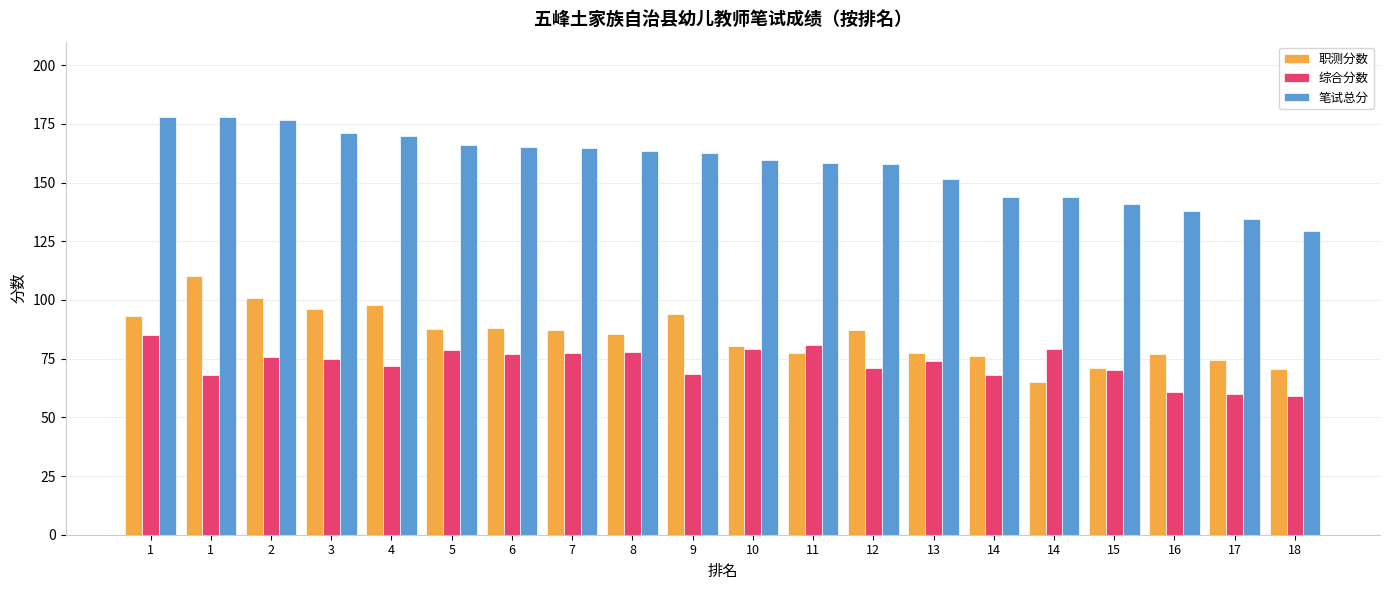

How many bars are there in total?

60